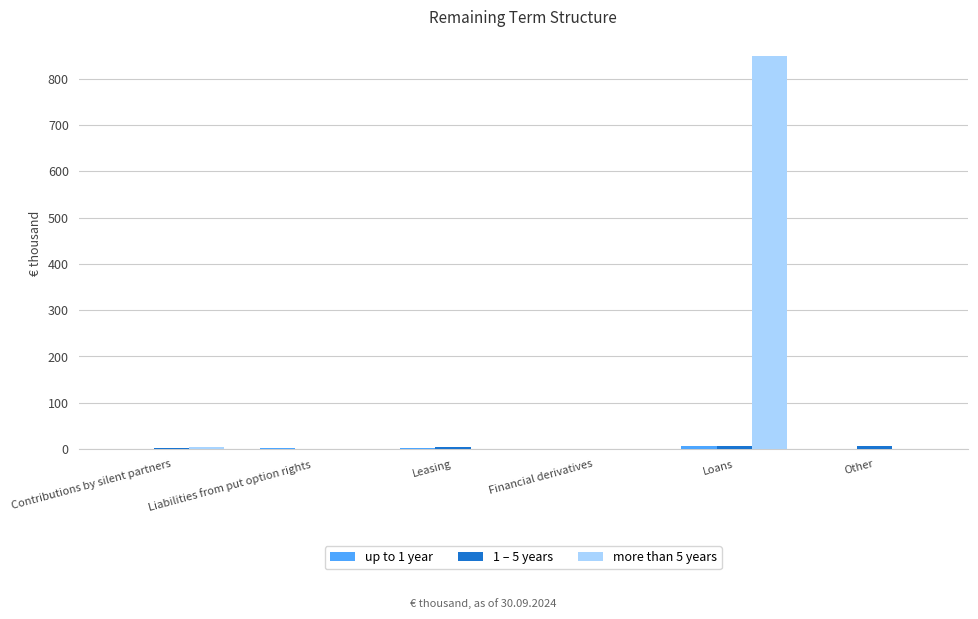

The more than 5 years series shows -576.6 at Liabilities from put option rights. True or false?

False